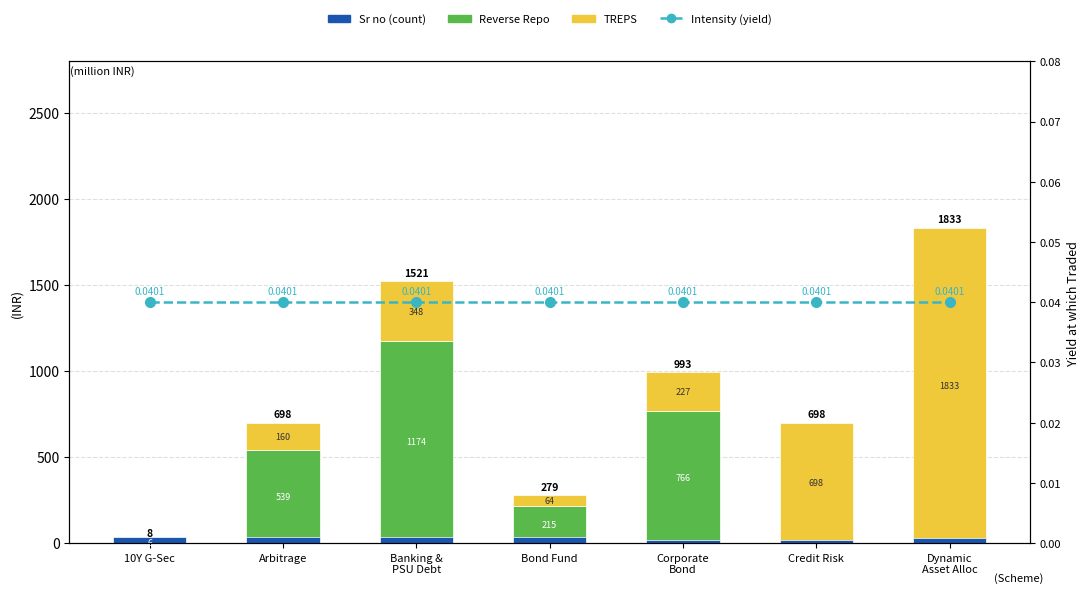

What position from the left is Banking &
PSU Debt?

3